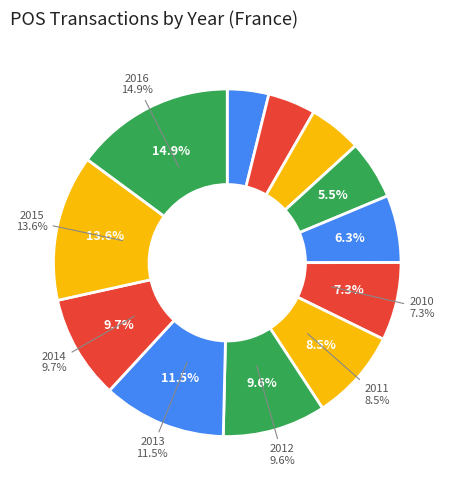

Does 2016 represent more than half of the total?

No